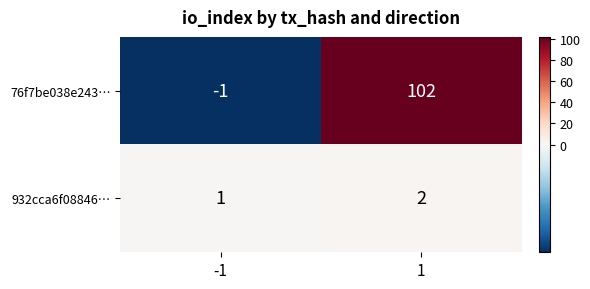

List the series in order of their overall mean, lowest first.

932cca6f08846…, 76f7be038e243…